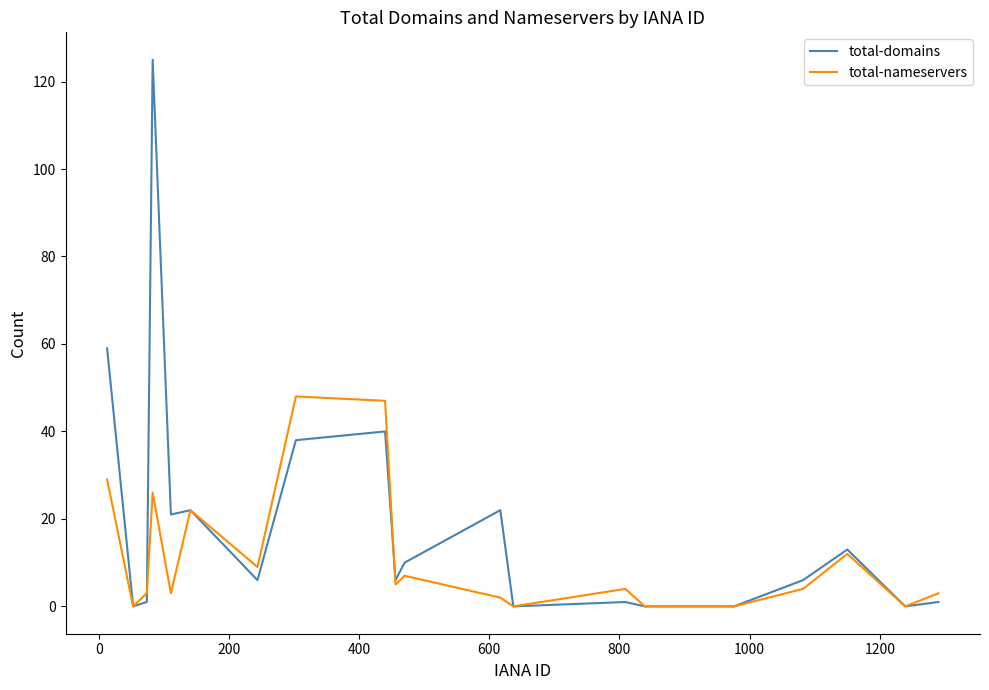

Reading right to left, transcribe all the data shown in this chart.

total-domains: 1	0	13	6	0	0	1	0	22	10	6	40	38	6	22	21	125	1	0	59
total-nameservers: 3	0	12	4	0	0	4	0	2	7	5	47	48	9	22	3	26	3	0	29